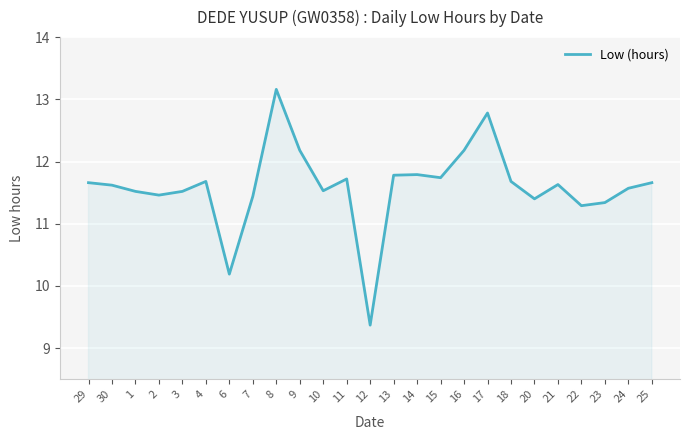

What position from the left is 6?

7